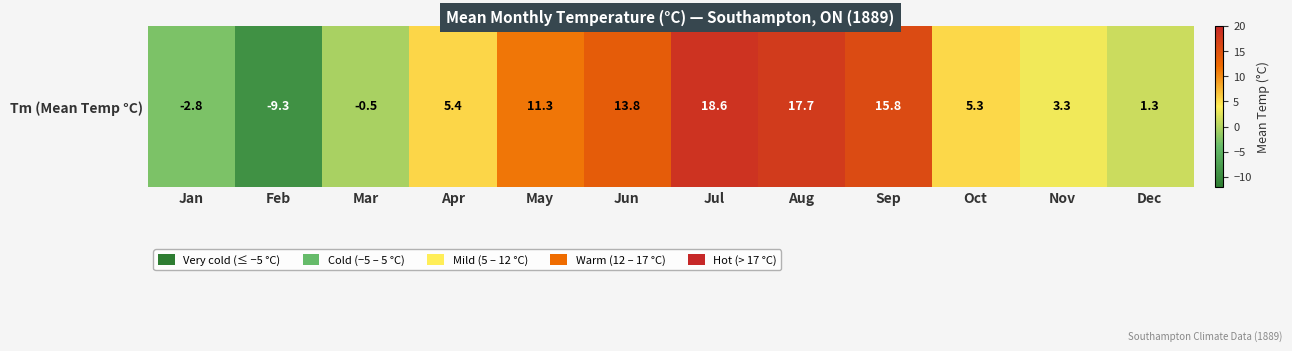

List the labels in order of value, largest first.

Jul, Aug, Sep, Jun, May, Apr, Oct, Nov, Dec, Mar, Jan, Feb